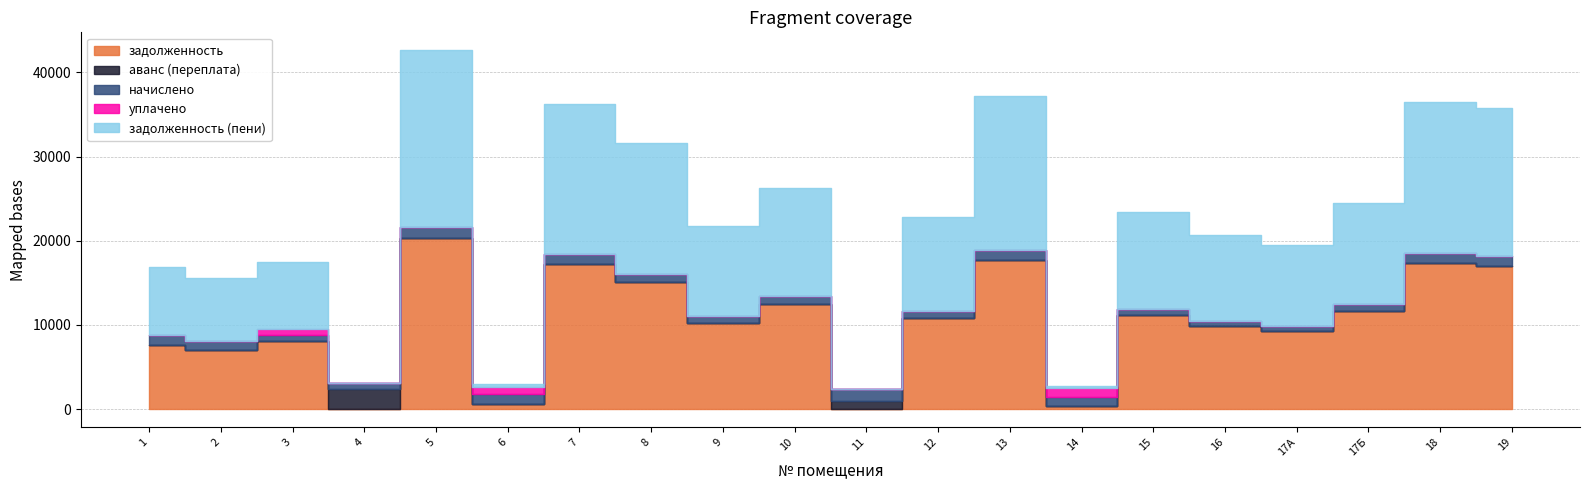

Rank the categories by уплачено value from highest to lowest.

14, 6, 3, 1, 2, 4, 5, 7, 8, 9, 10, 11, 12, 13, 15, 16, 17А, 17Б, 18, 19